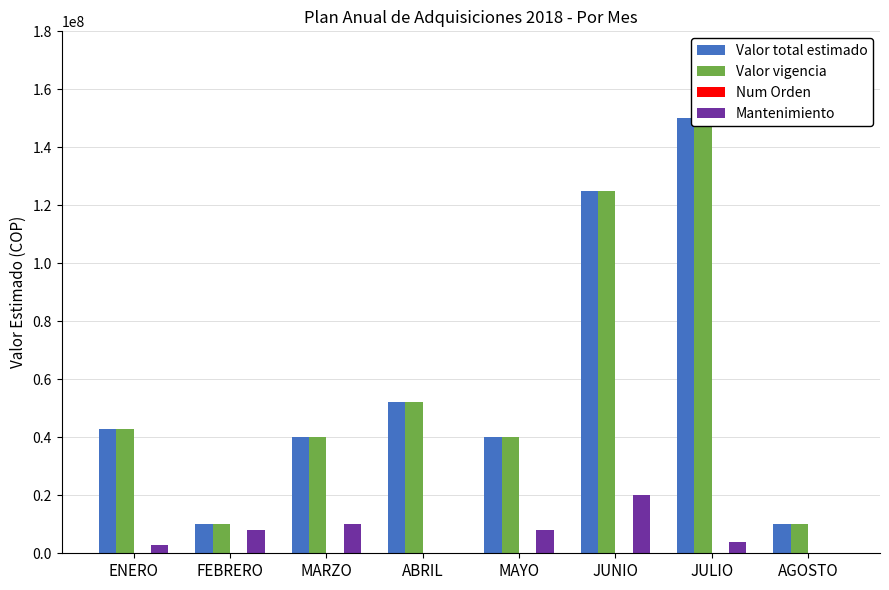

Does the chart contain any negative values?

No